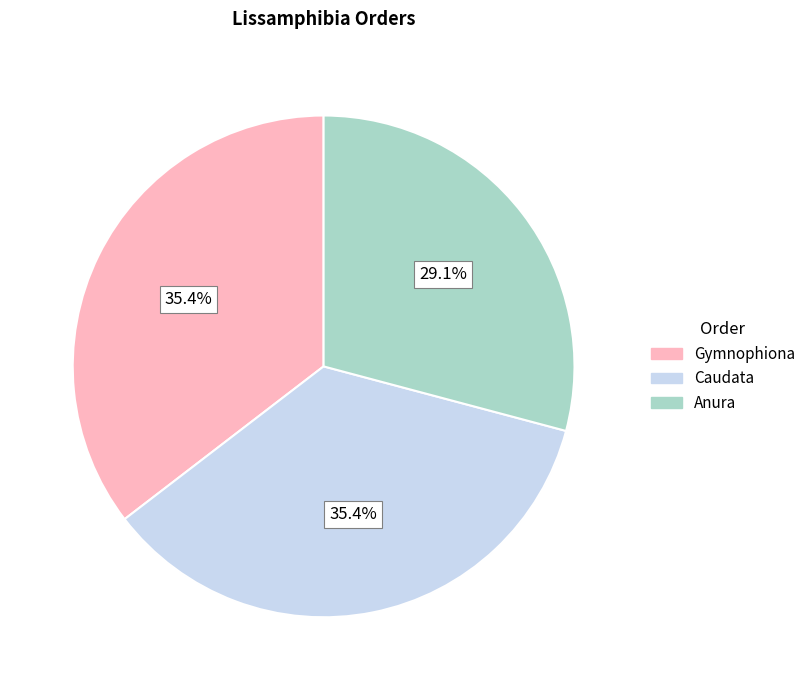

What percentage is the Caudata slice, to the nearest percent?

35%